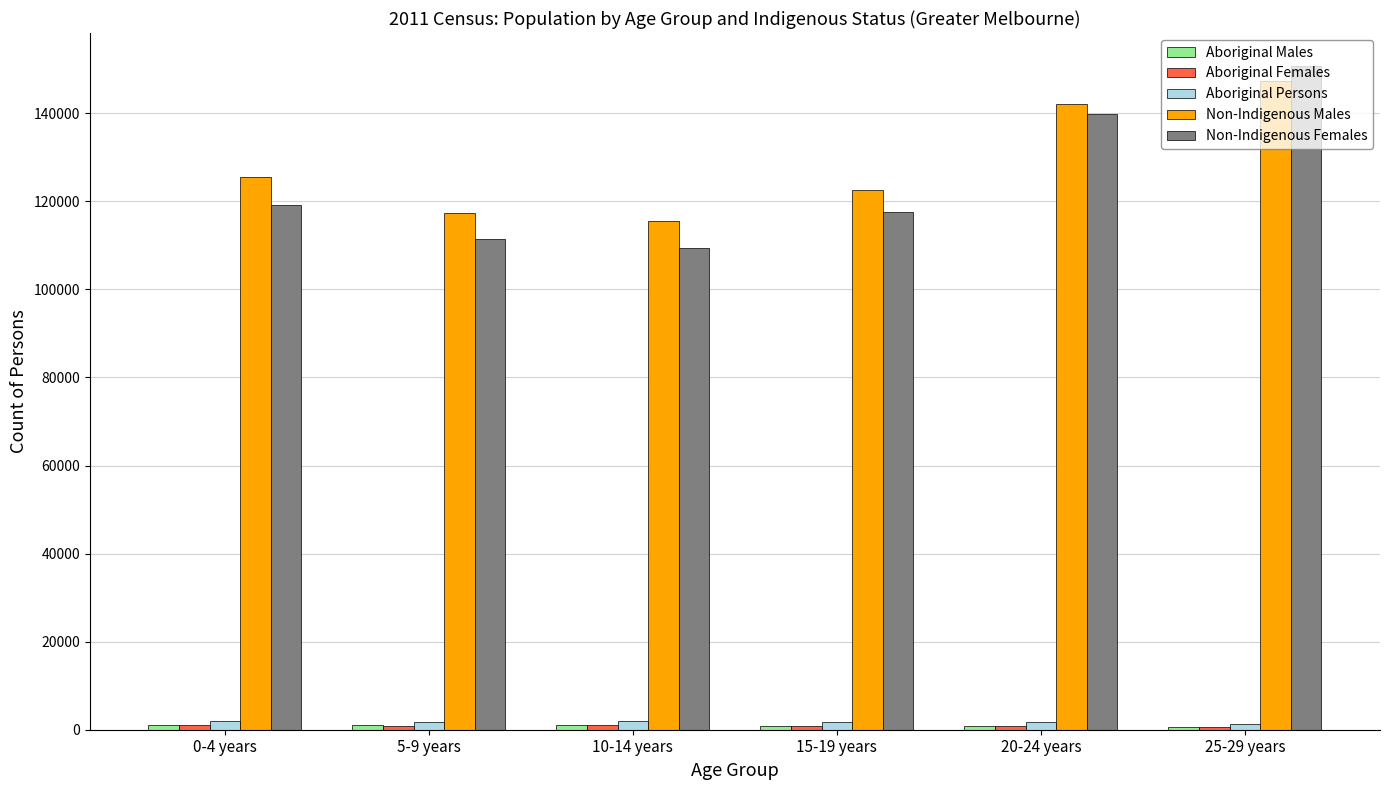

Which series has the widest spread of values?

Non-Indigenous Females